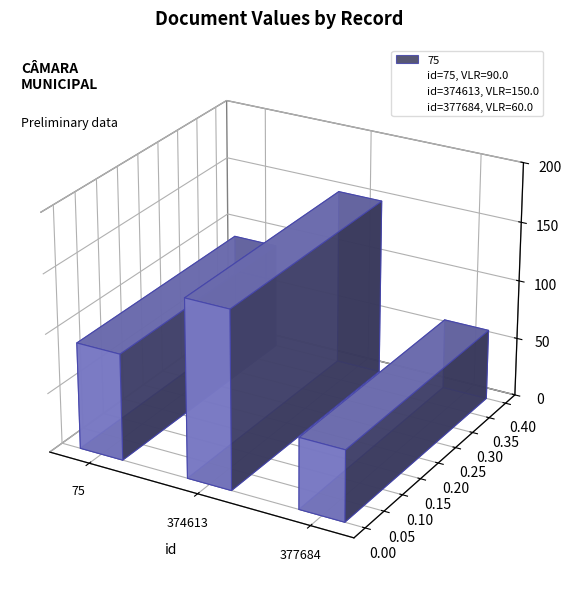

At which label does the data first exceed 90?

374613